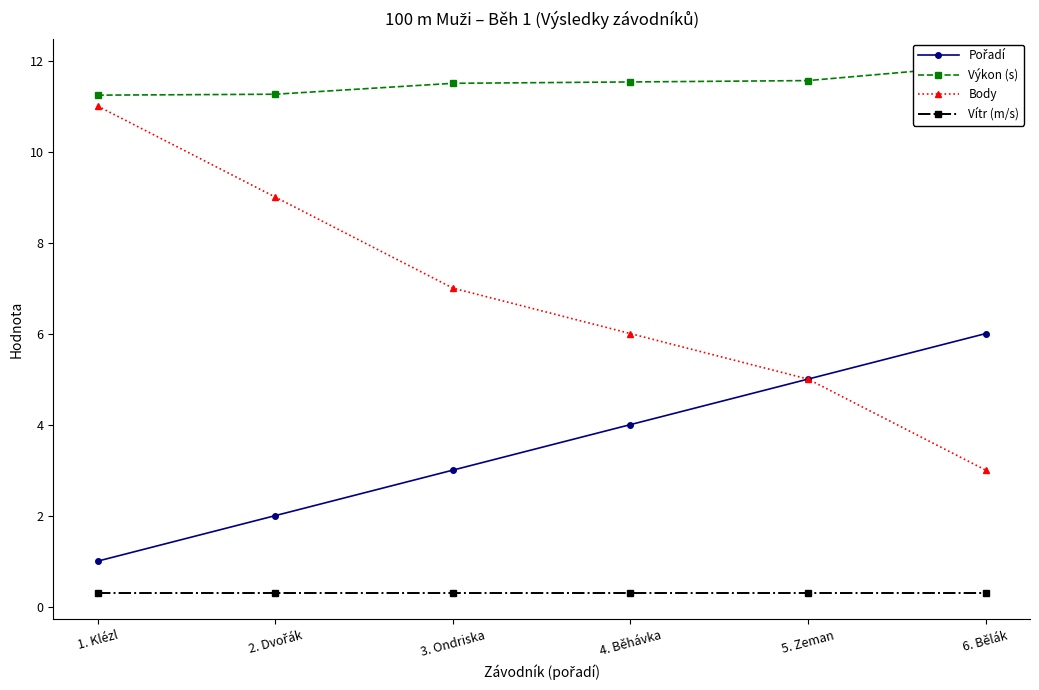

True or false: Body has a value of 2.8 at 4. Běhávka.

False